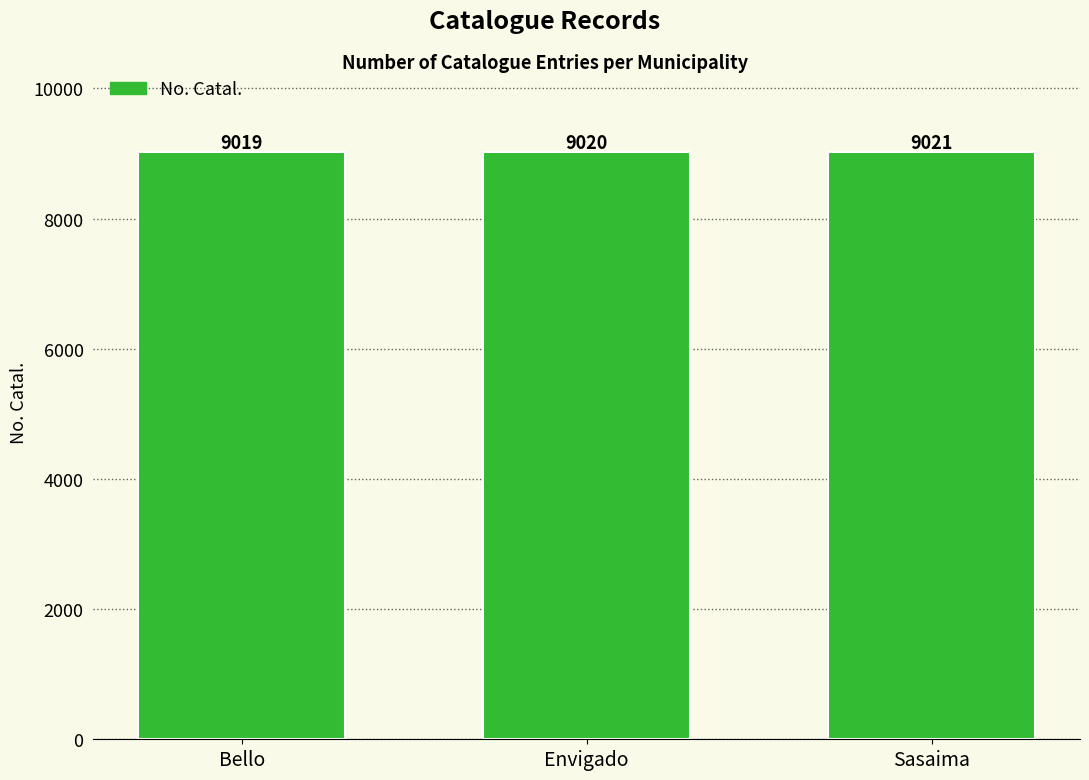

Reading left to right, extract all data points from this chart.

9019	9020	9021